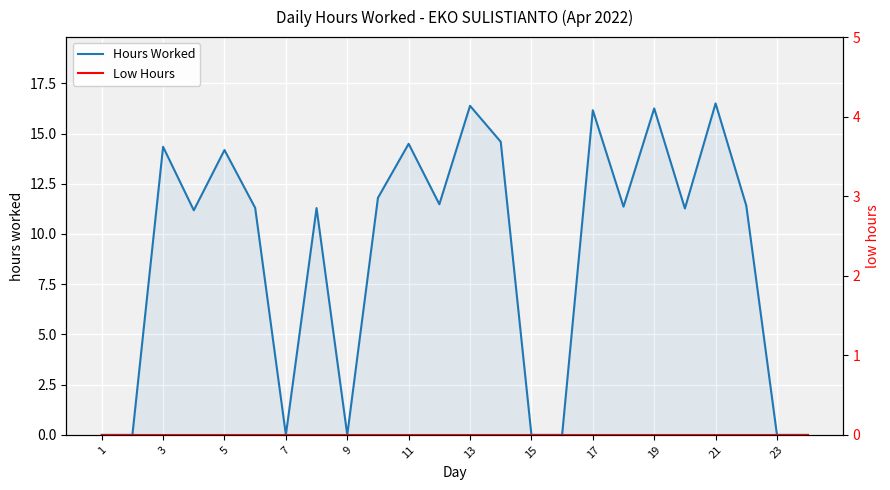

Which series has the widest spread of values?

Hours Worked